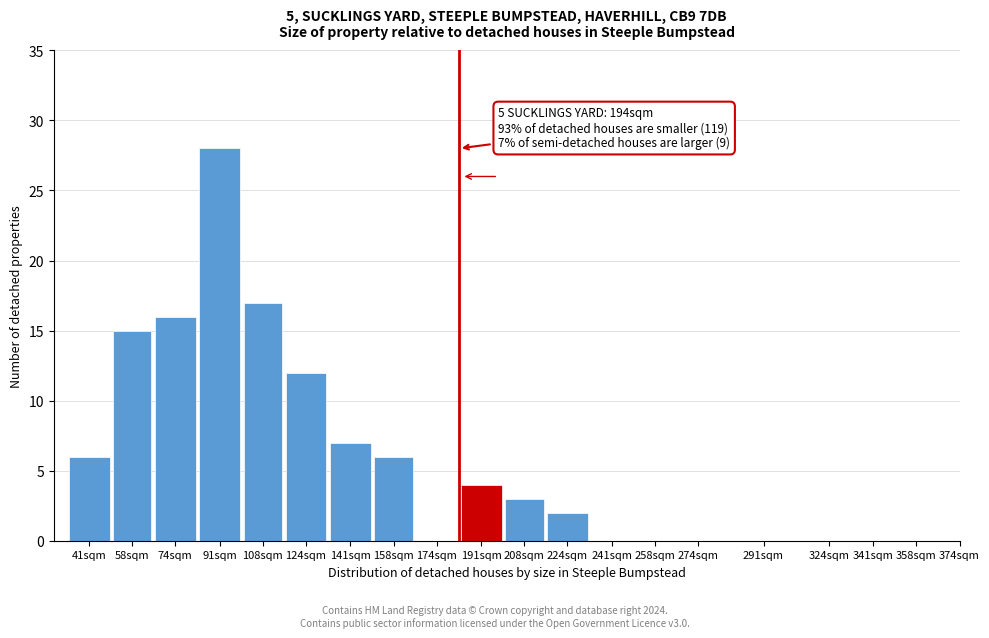

Reading left to right, list all the values displayed in this chart.

41sqm=6	58sqm=15	74sqm=16	91sqm=28	108sqm=17	124sqm=12	141sqm=7	158sqm=6	174sqm=0	191sqm=4	208sqm=3	224sqm=2	241sqm=0	258sqm=0	274sqm=0	291sqm=0	324sqm=0	341sqm=0	358sqm=0	374sqm=0